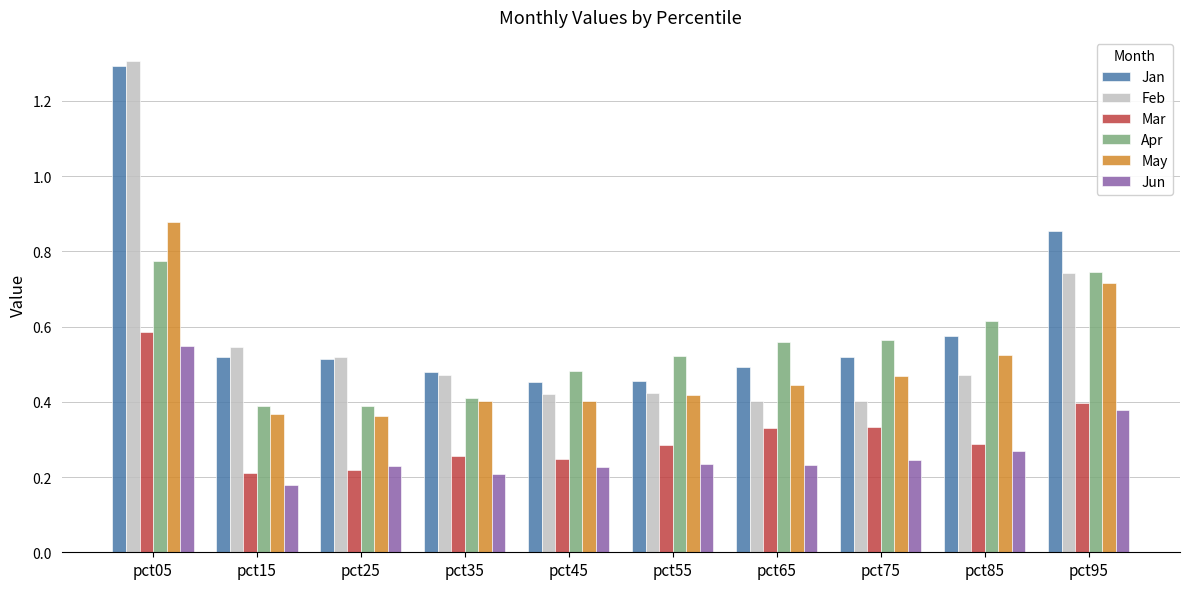

At which label is Jun closest to 0?

pct15